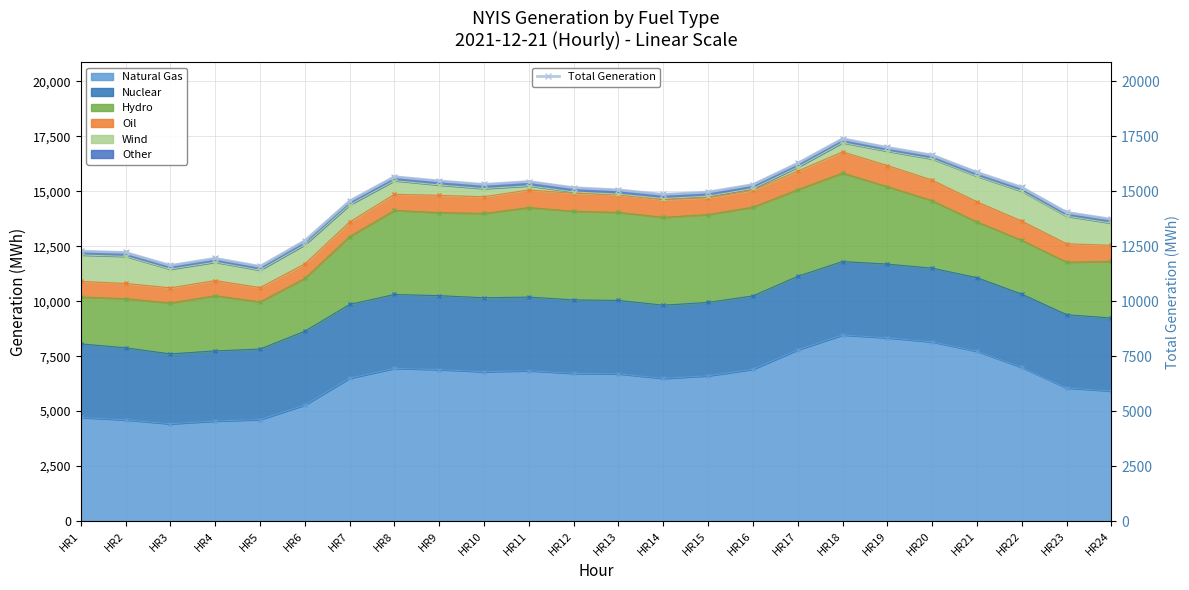

What is the value of the 16th point from the left?

15309